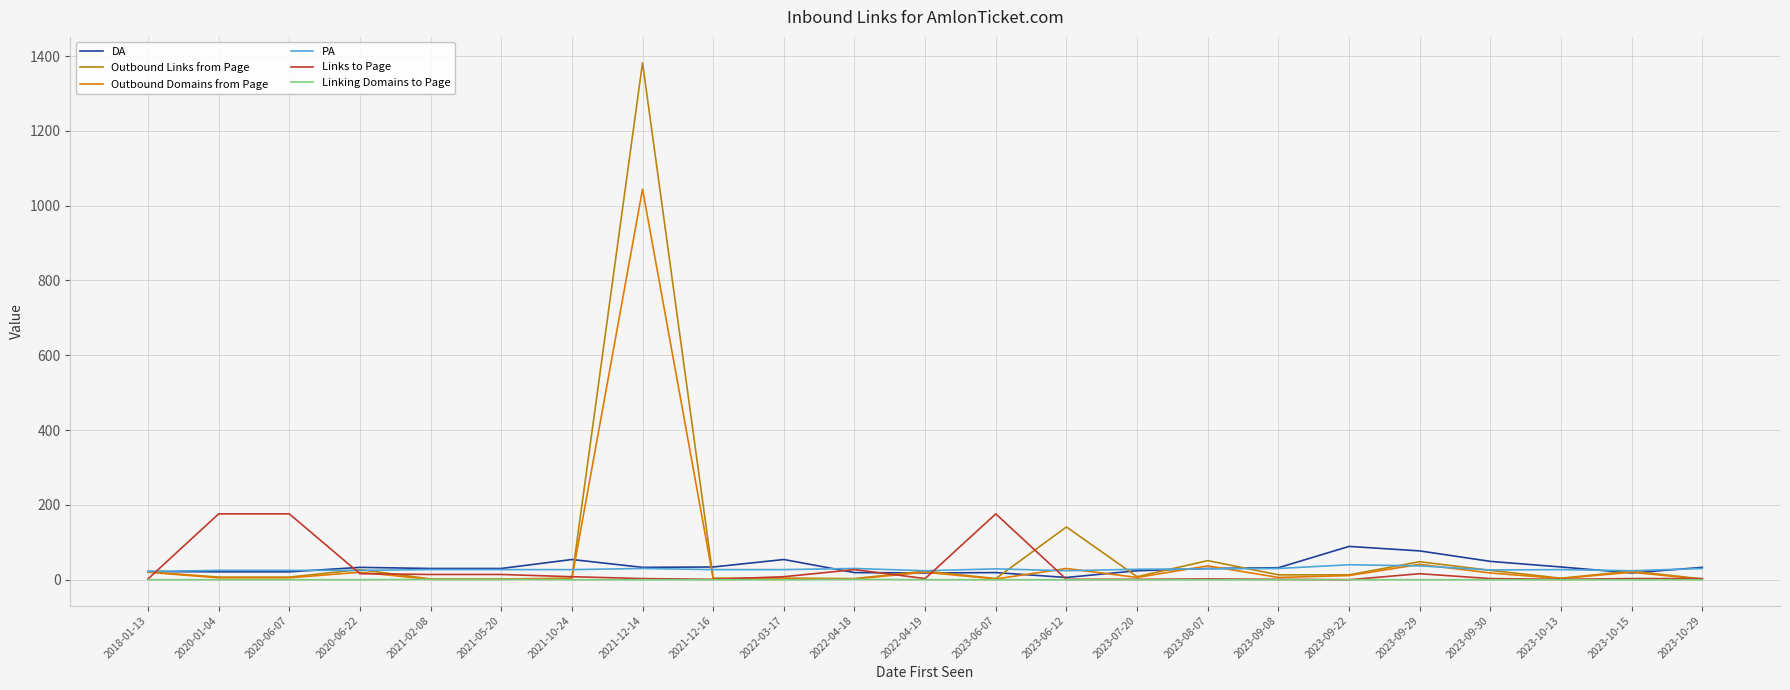

Between 2020-01-04 and 2023-07-20, which series saw the biggest shift?

Links to Page